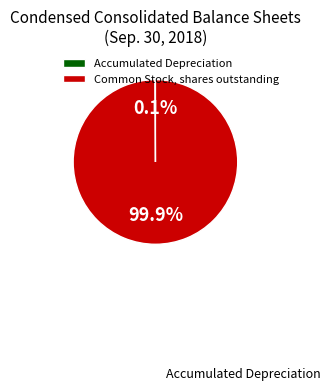

What percentage is the Common Stock, shares outstanding slice, to the nearest percent?

100%